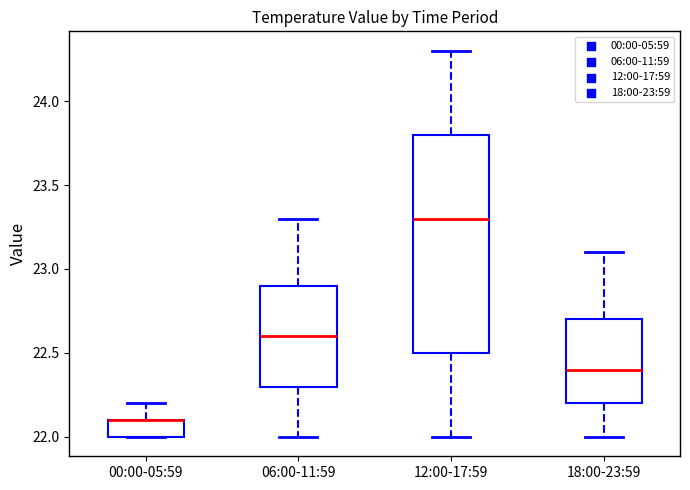

Comparing the boxes themselves (not the whiskers), which one is the tallest?

12:00-17:59